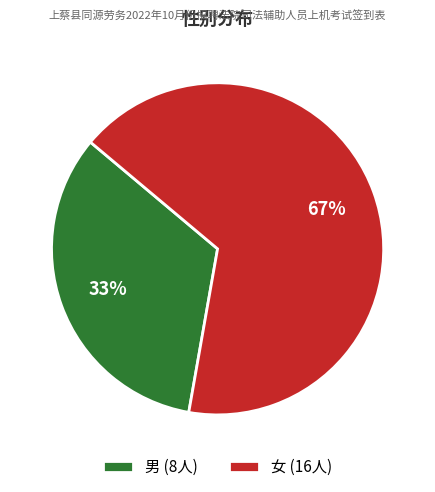

How many segments does this pie chart have?

2